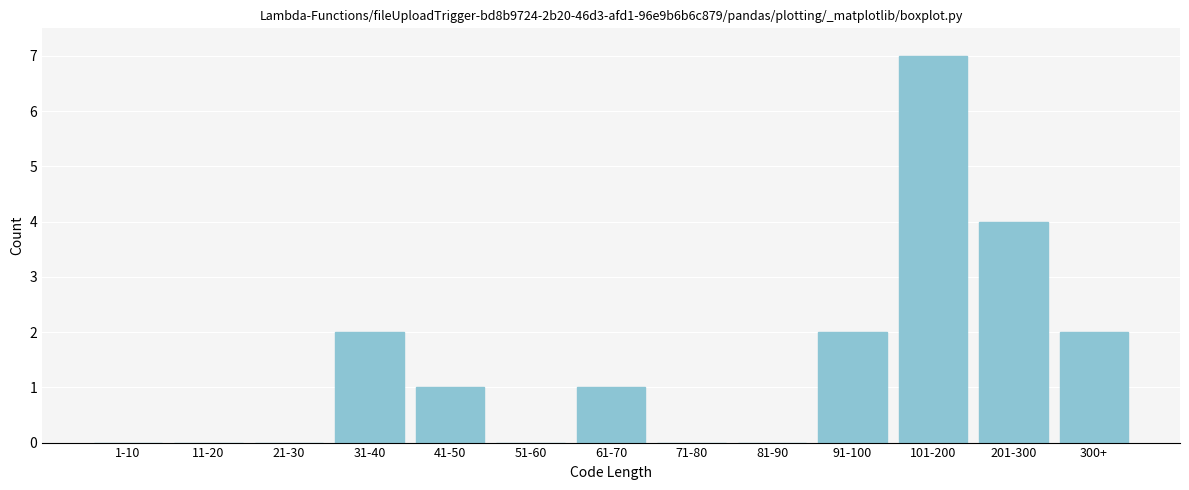

Reading right to left, list all the values displayed in this chart.

300+=2	201-300=4	101-200=7	91-100=2	81-90=0	71-80=0	61-70=1	51-60=0	41-50=1	31-40=2	21-30=0	11-20=0	1-10=0